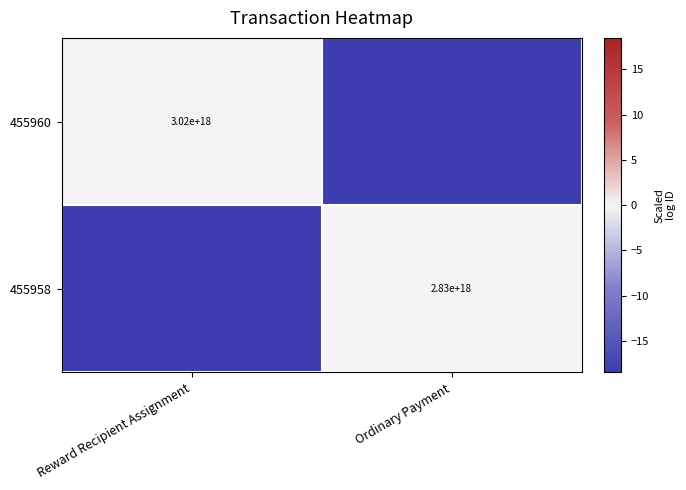

At which label does 455960 first exceed 0?

Reward Recipient Assignment